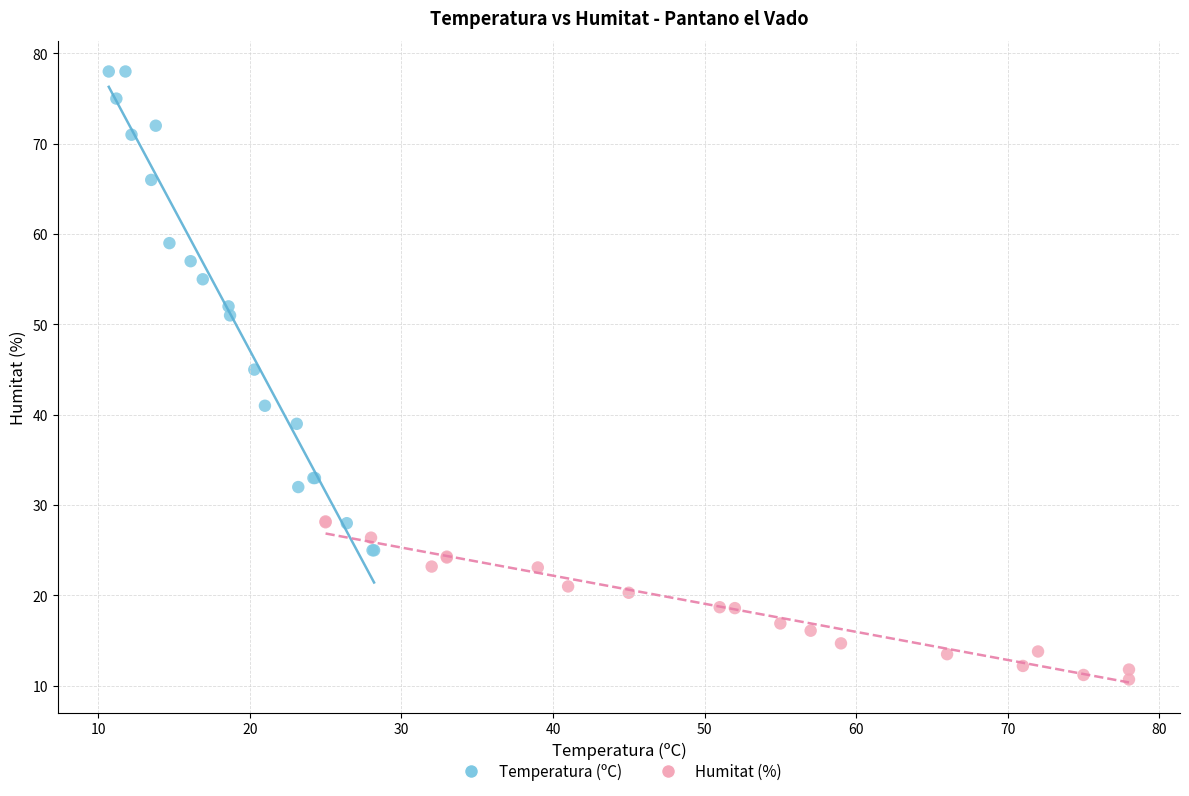

Which series contains the highest Y value?

Temperatura (ºC)